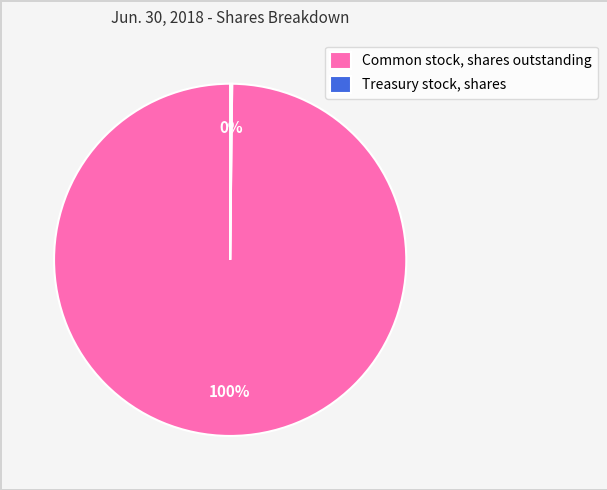

Which category has the biggest portion of the pie?

Common stock, shares outstanding